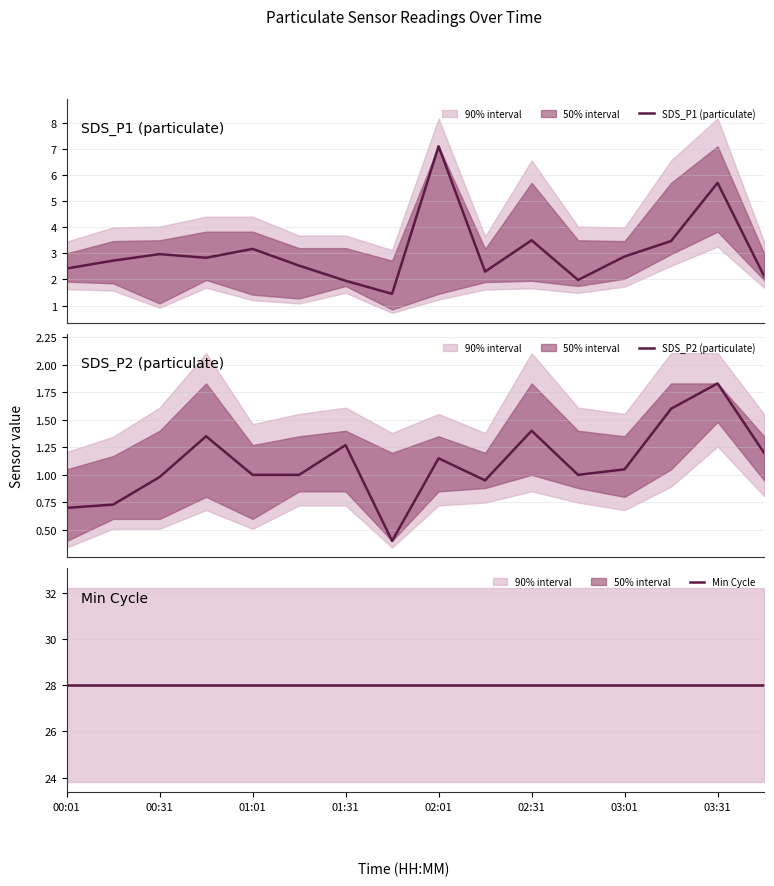

What is the difference between the maximum and minimum values in the SDS_P1 (particulate) series?

5.6